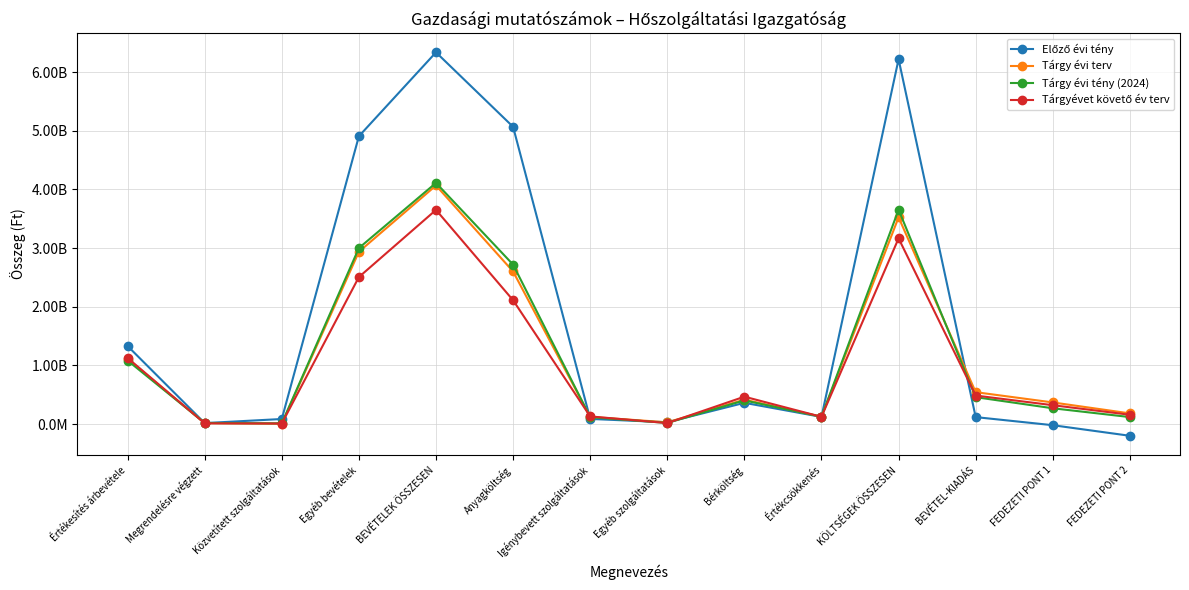

Is this an area chart (filled region under the line)?

No